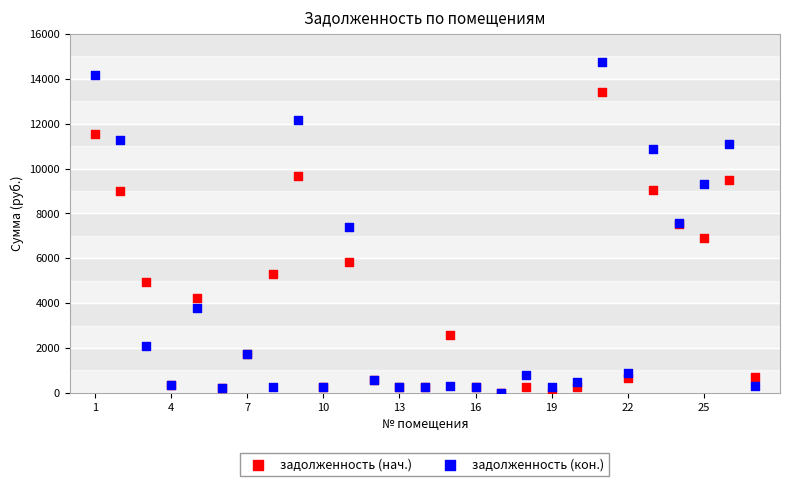

In the задолженность (нач.) series, what Y value is closest to 6710?

6916.8